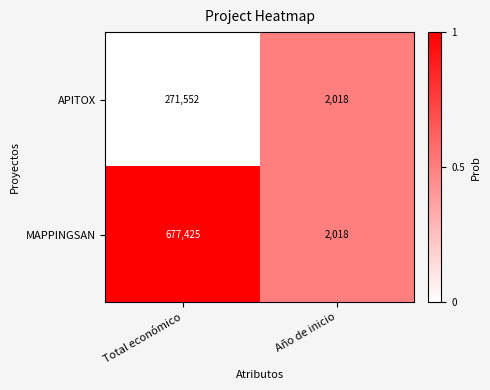

What is the total value across all series at Total económico?

948977